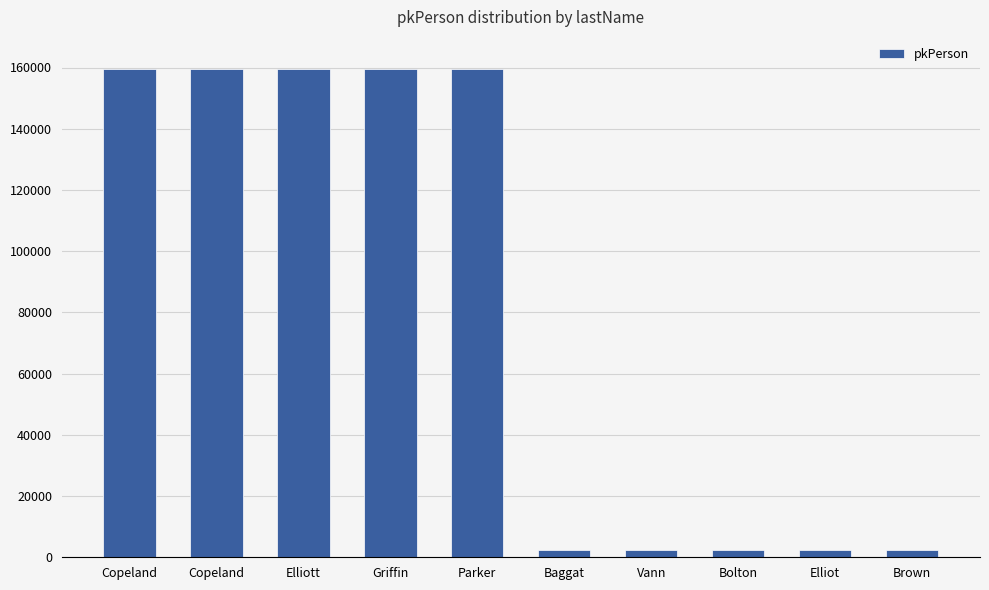

How many values are below 159438?

5